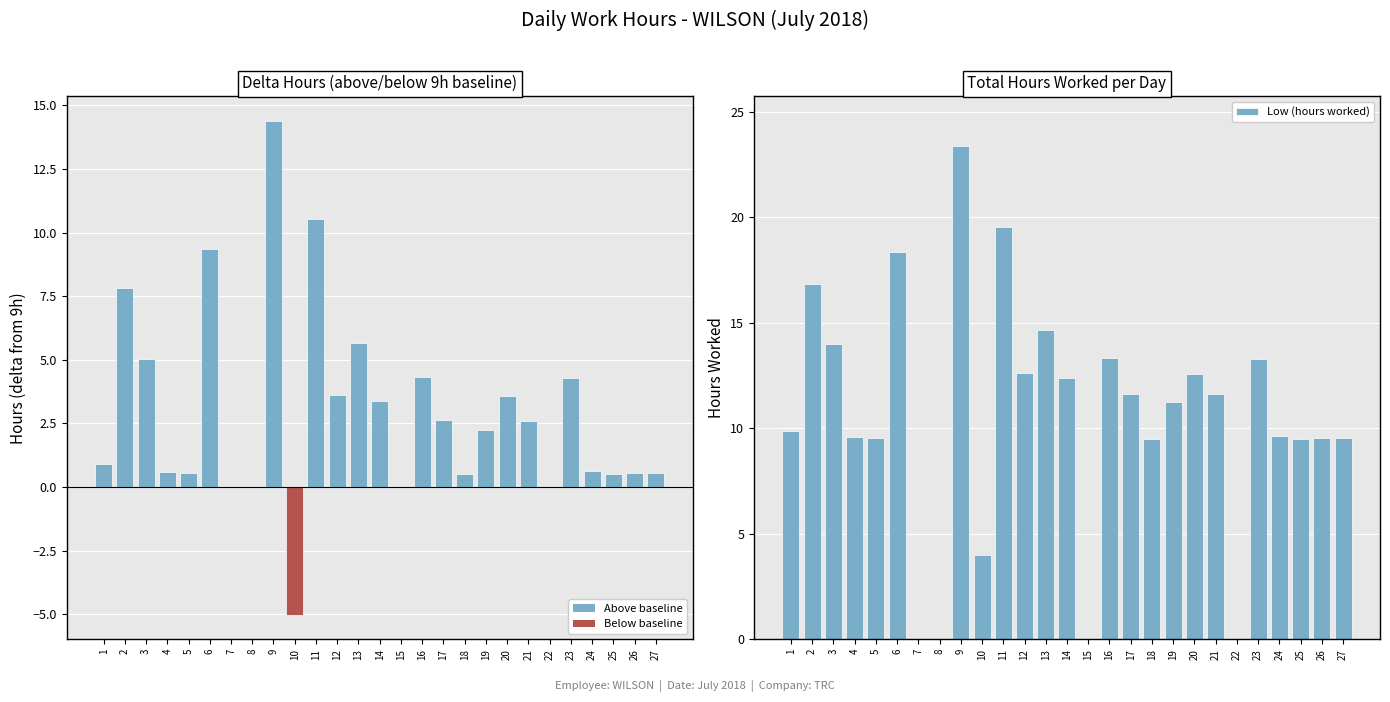

How many values in the Delta from 9h baseline series exceed 2?

14